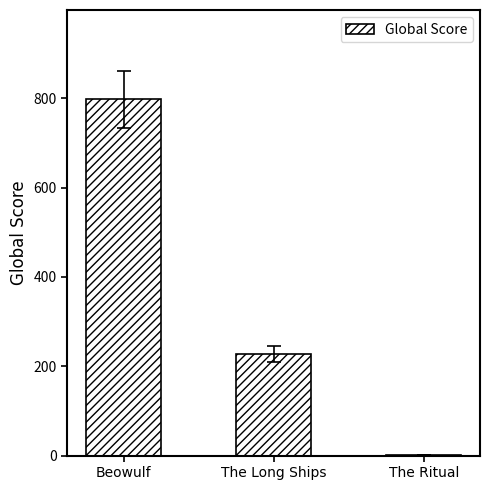

Reading left to right, list all the values displayed in this chart.

Beowulf=798	The Long Ships=228	The Ritual=2